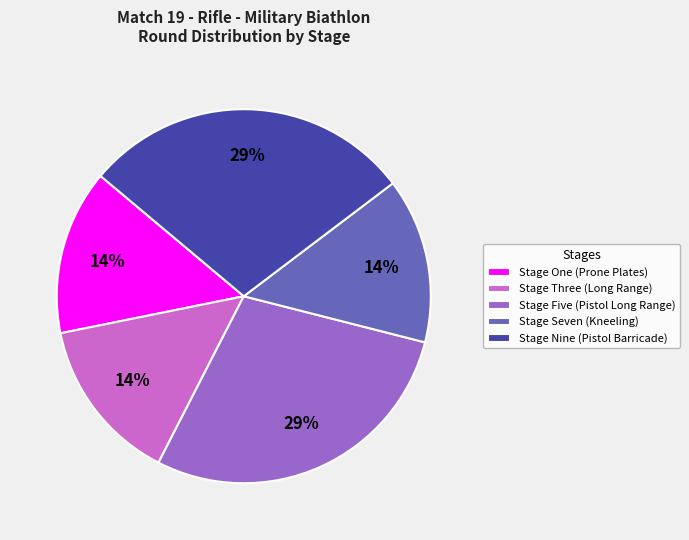

The Stage One (Prone Plates) slice represents 1% of the pie. True or false?

False